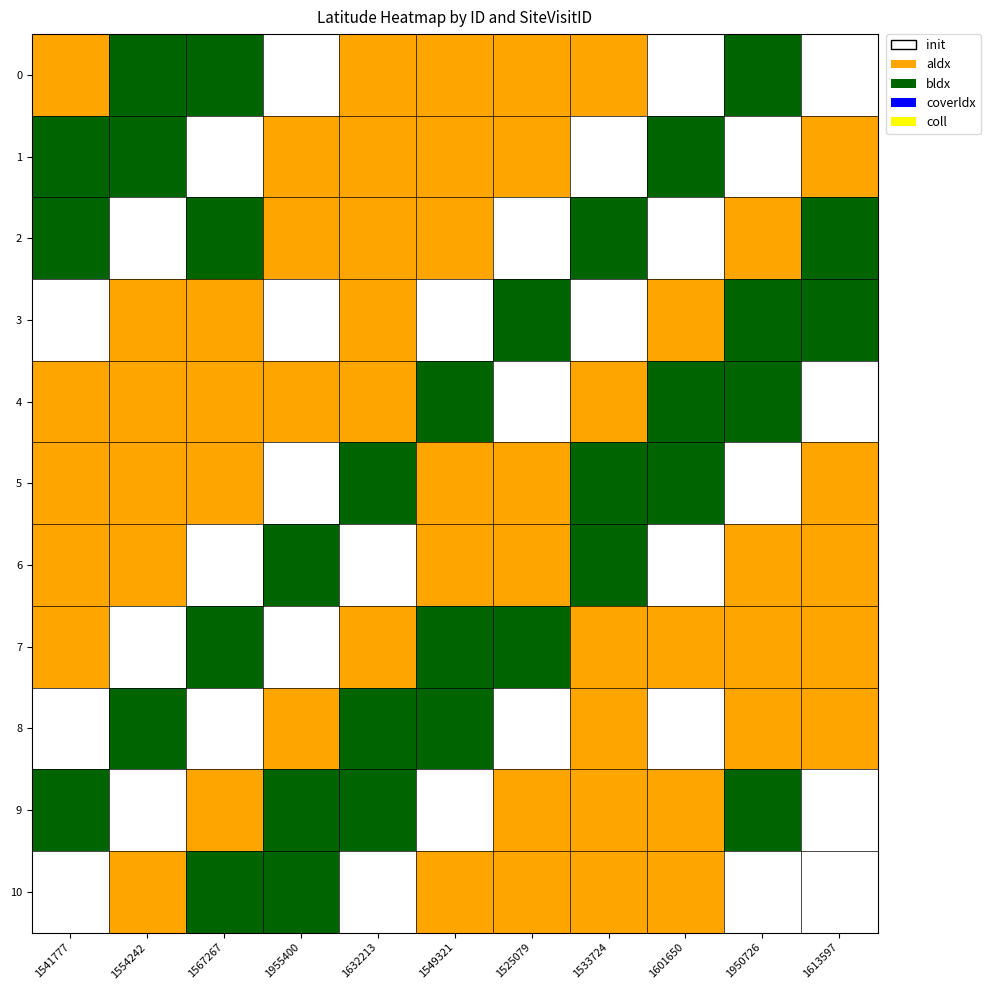

Reading left to right, what are all the values shown in this chart?

0: 1541777=0	1554242=1	1567267=1	1955400=2	1632213=0	1549321=0	1525079=0	1533724=0	1601650=2	1950726=1	1613597=2
1: 1541777=1	1554242=1	1567267=2	1955400=0	1632213=0	1549321=0	1525079=0	1533724=2	1601650=1	1950726=2	1613597=0
2: 1541777=1	1554242=2	1567267=1	1955400=0	1632213=0	1549321=0	1525079=2	1533724=1	1601650=2	1950726=0	1613597=1
3: 1541777=2	1554242=0	1567267=0	1955400=2	1632213=0	1549321=2	1525079=1	1533724=2	1601650=0	1950726=1	1613597=1
4: 1541777=0	1554242=0	1567267=0	1955400=0	1632213=0	1549321=1	1525079=2	1533724=0	1601650=1	1950726=1	1613597=2
5: 1541777=0	1554242=0	1567267=0	1955400=2	1632213=1	1549321=0	1525079=0	1533724=1	1601650=1	1950726=2	1613597=0
6: 1541777=0	1554242=0	1567267=2	1955400=1	1632213=2	1549321=0	1525079=0	1533724=1	1601650=2	1950726=0	1613597=0
7: 1541777=0	1554242=2	1567267=1	1955400=2	1632213=0	1549321=1	1525079=1	1533724=0	1601650=0	1950726=0	1613597=0
8: 1541777=2	1554242=1	1567267=2	1955400=0	1632213=1	1549321=1	1525079=2	1533724=0	1601650=2	1950726=0	1613597=0
9: 1541777=1	1554242=2	1567267=0	1955400=1	1632213=1	1549321=2	1525079=0	1533724=0	1601650=0	1950726=1	1613597=2
10: 1541777=2	1554242=0	1567267=1	1955400=1	1632213=2	1549321=0	1525079=0	1533724=0	1601650=0	1950726=2	1613597=2